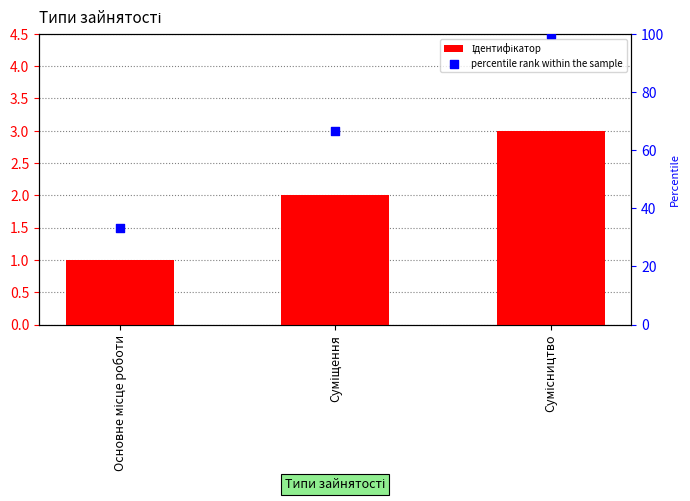

Which series reaches the minimum Y coordinate?

Ідентифікатор